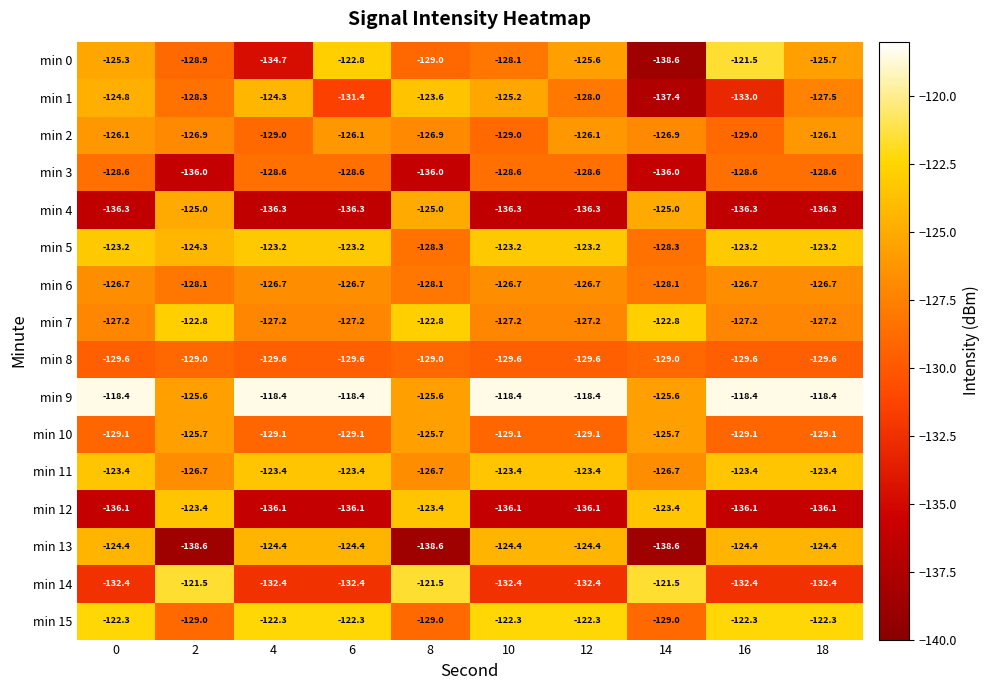

What is the spread (max minus min) of values at 16?

17.9